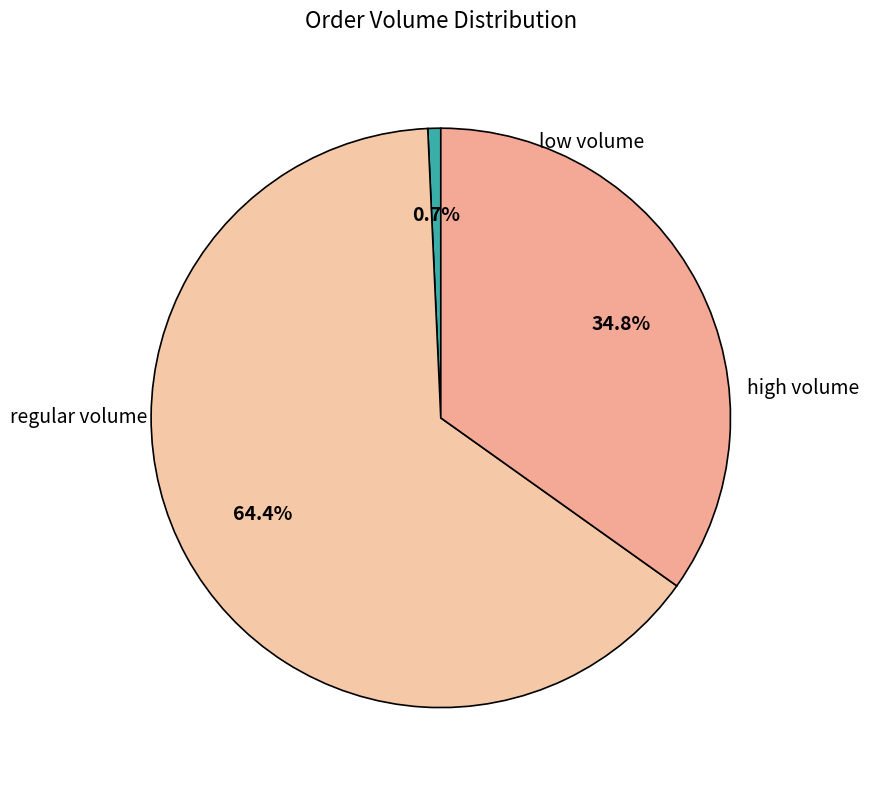

Is there a majority slice in this chart?

Yes